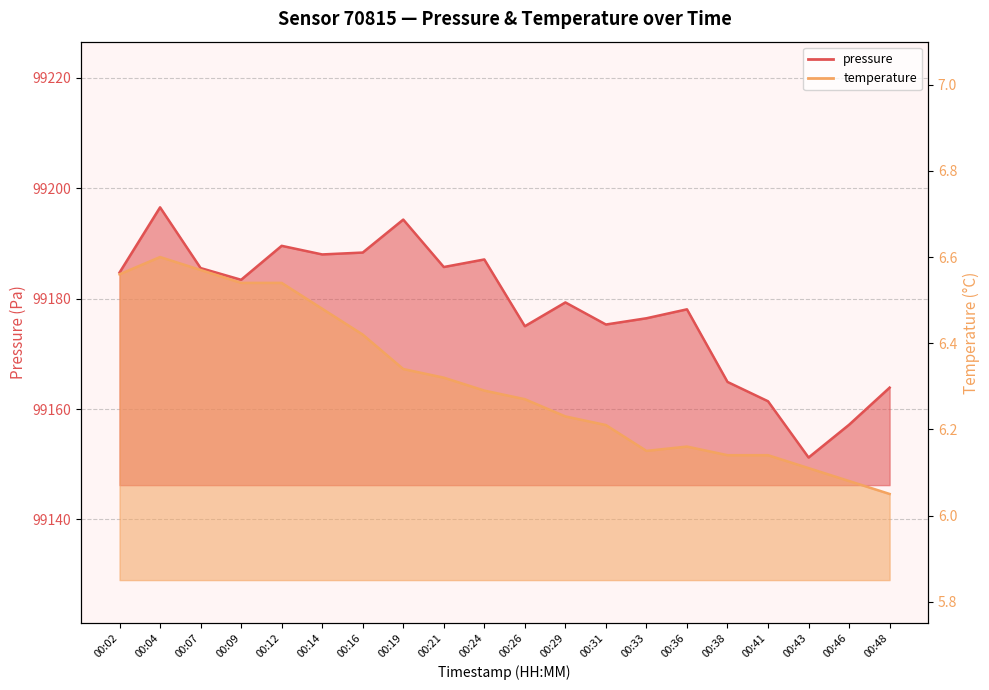

Between 00:41 and 00:31, which is larger?

00:31